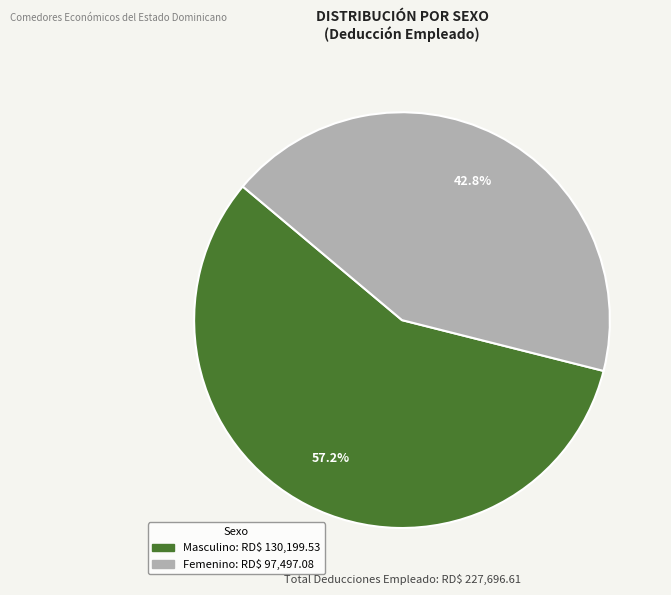

How many slices are in this pie chart?

2